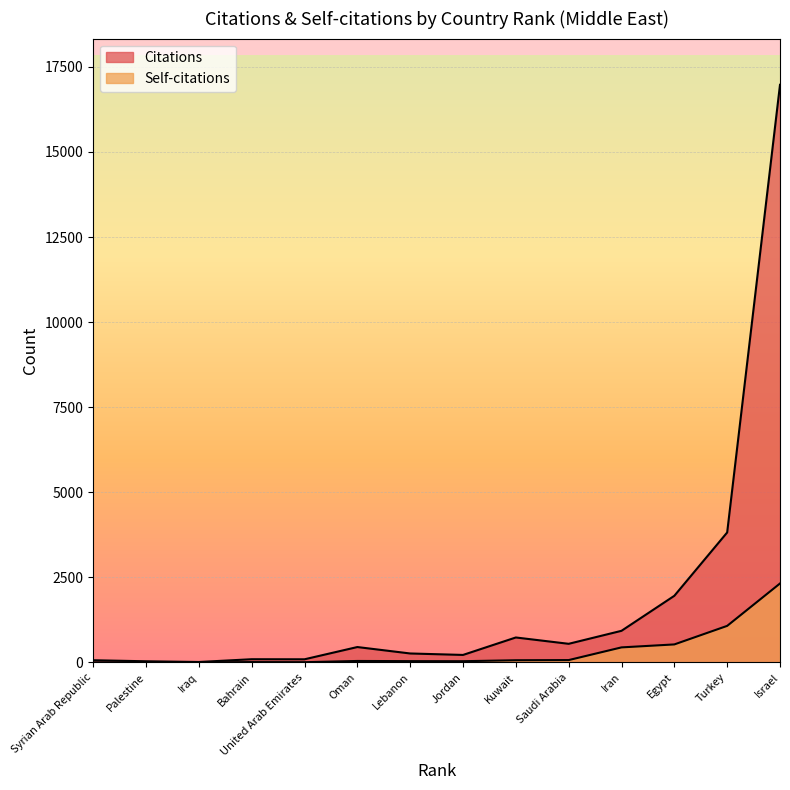

Rank the series by their maximum value, from lowest to highest.

Self-citations, Citations